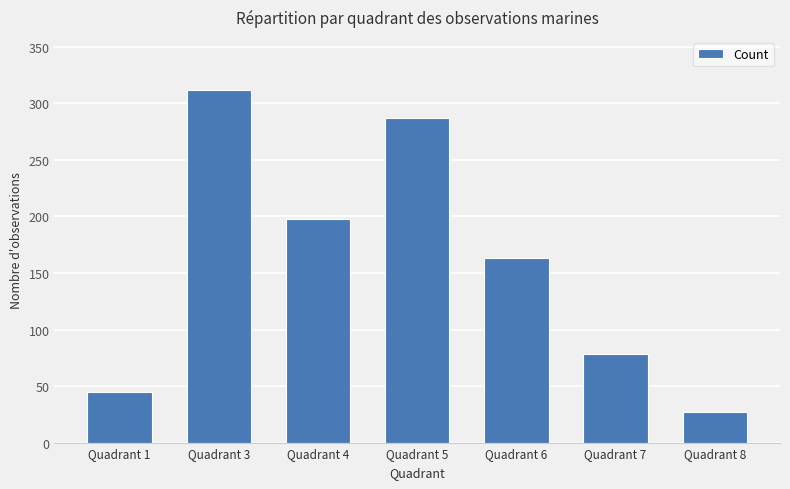

What is the change in value from Quadrant 4 to Quadrant 7?

-120